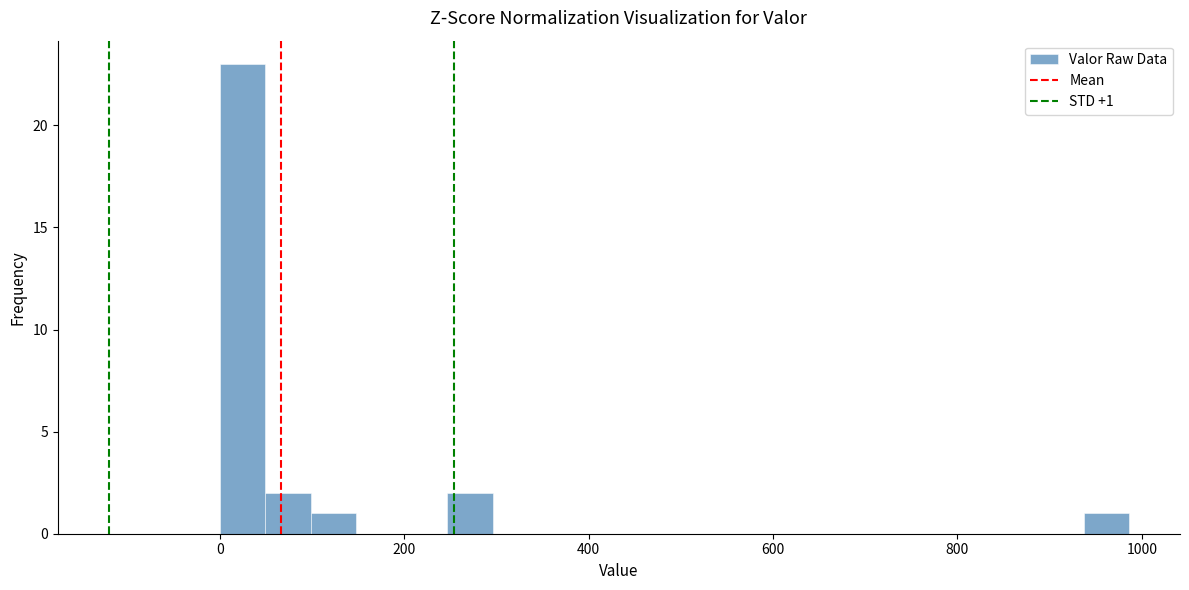

Around what value on the x-axis is the tallest bar? Give the approximate position of its centre, as read against the axis.

20